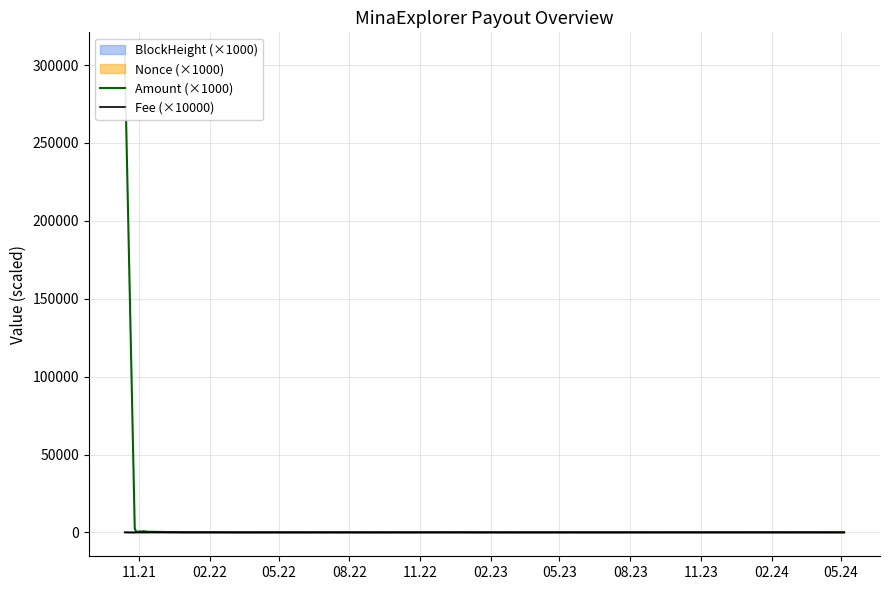

Which category has the lowest value across all series?

02.22